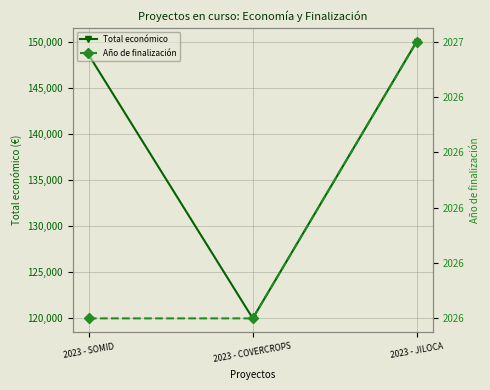

Where does the Total económico series first go above 148534?

2023 - JILOCA